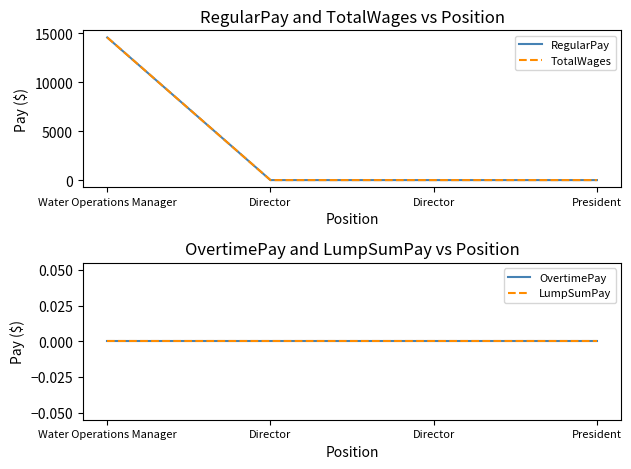

Rank the series by their maximum value, from highest to lowest.

RegularPay, TotalWages, OvertimePay, LumpSumPay